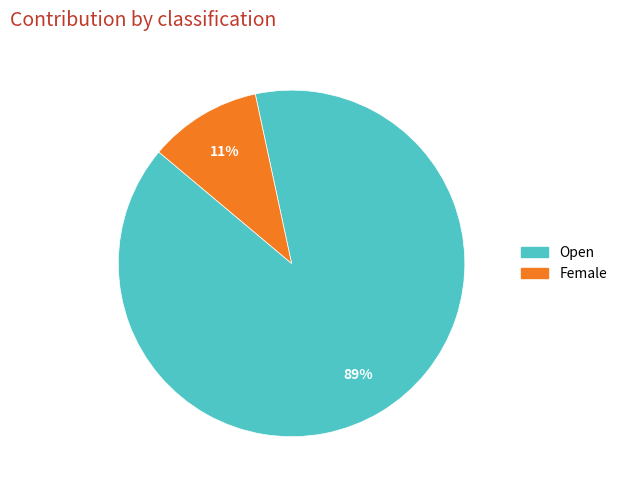

Does any single category account for the majority?

Yes